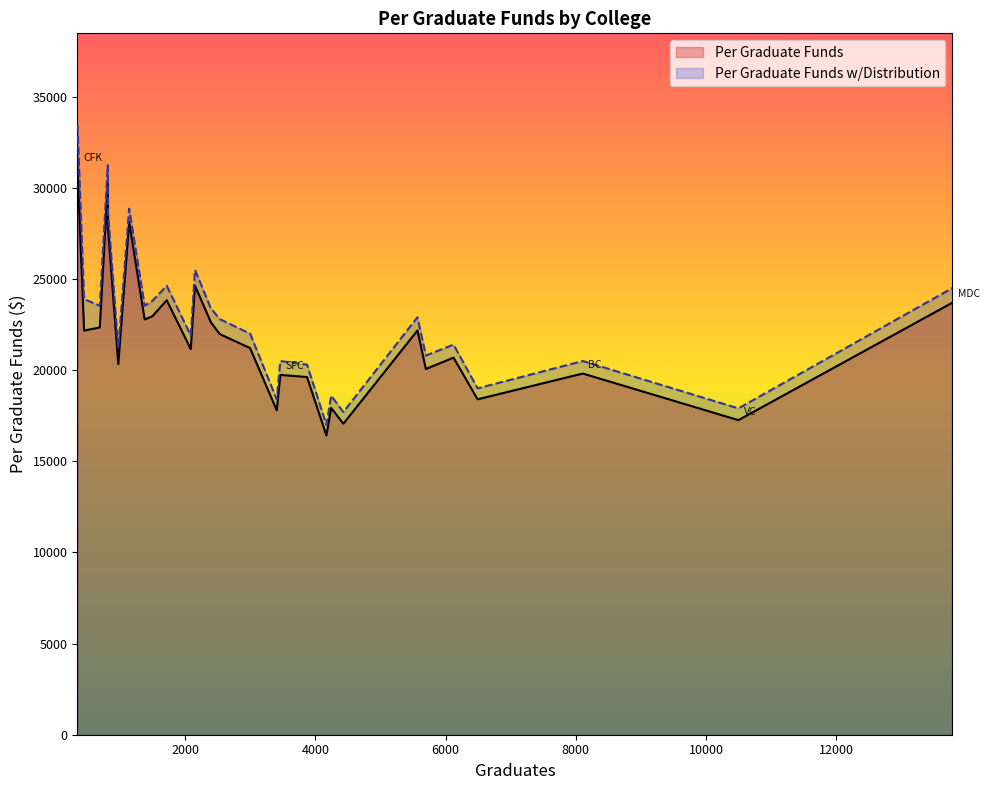

What position from the right is PHSC?

19